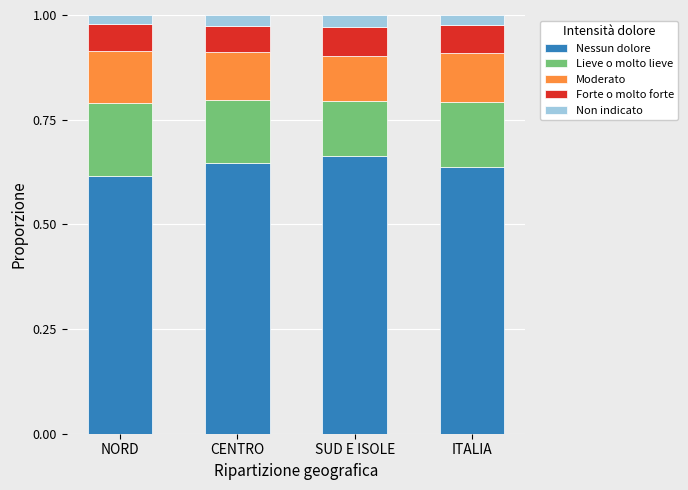

What is the total value across all series at SUD E ISOLE?

1.0